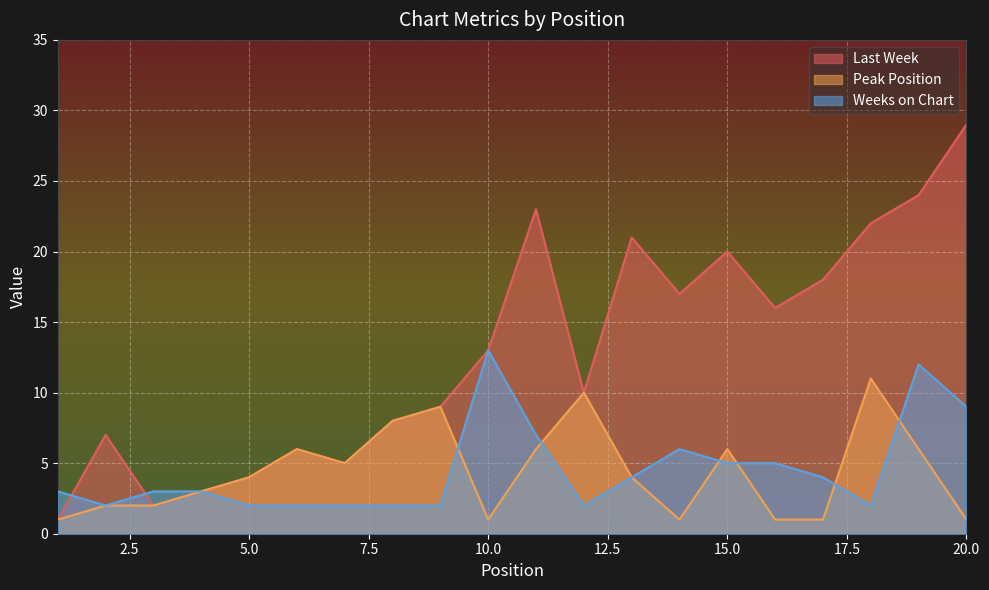

Reading right to left, list all the values displayed in this chart.

Last Week: 20=29	19=24	18=22	17=18	16=16	15=20	14=17	13=21	12=10	11=23	10=13	9=9	8=8	7=5	6=6	5=4	4=3	3=2	2=7	1=1
Peak Position: 20=1	19=6	18=11	17=1	16=1	15=6	14=1	13=4	12=10	11=6	10=1	9=9	8=8	7=5	6=6	5=4	4=3	3=2	2=2	1=1
Weeks on Chart: 20=9	19=12	18=2	17=4	16=5	15=5	14=6	13=4	12=2	11=7	10=13	9=2	8=2	7=2	6=2	5=2	4=3	3=3	2=2	1=3